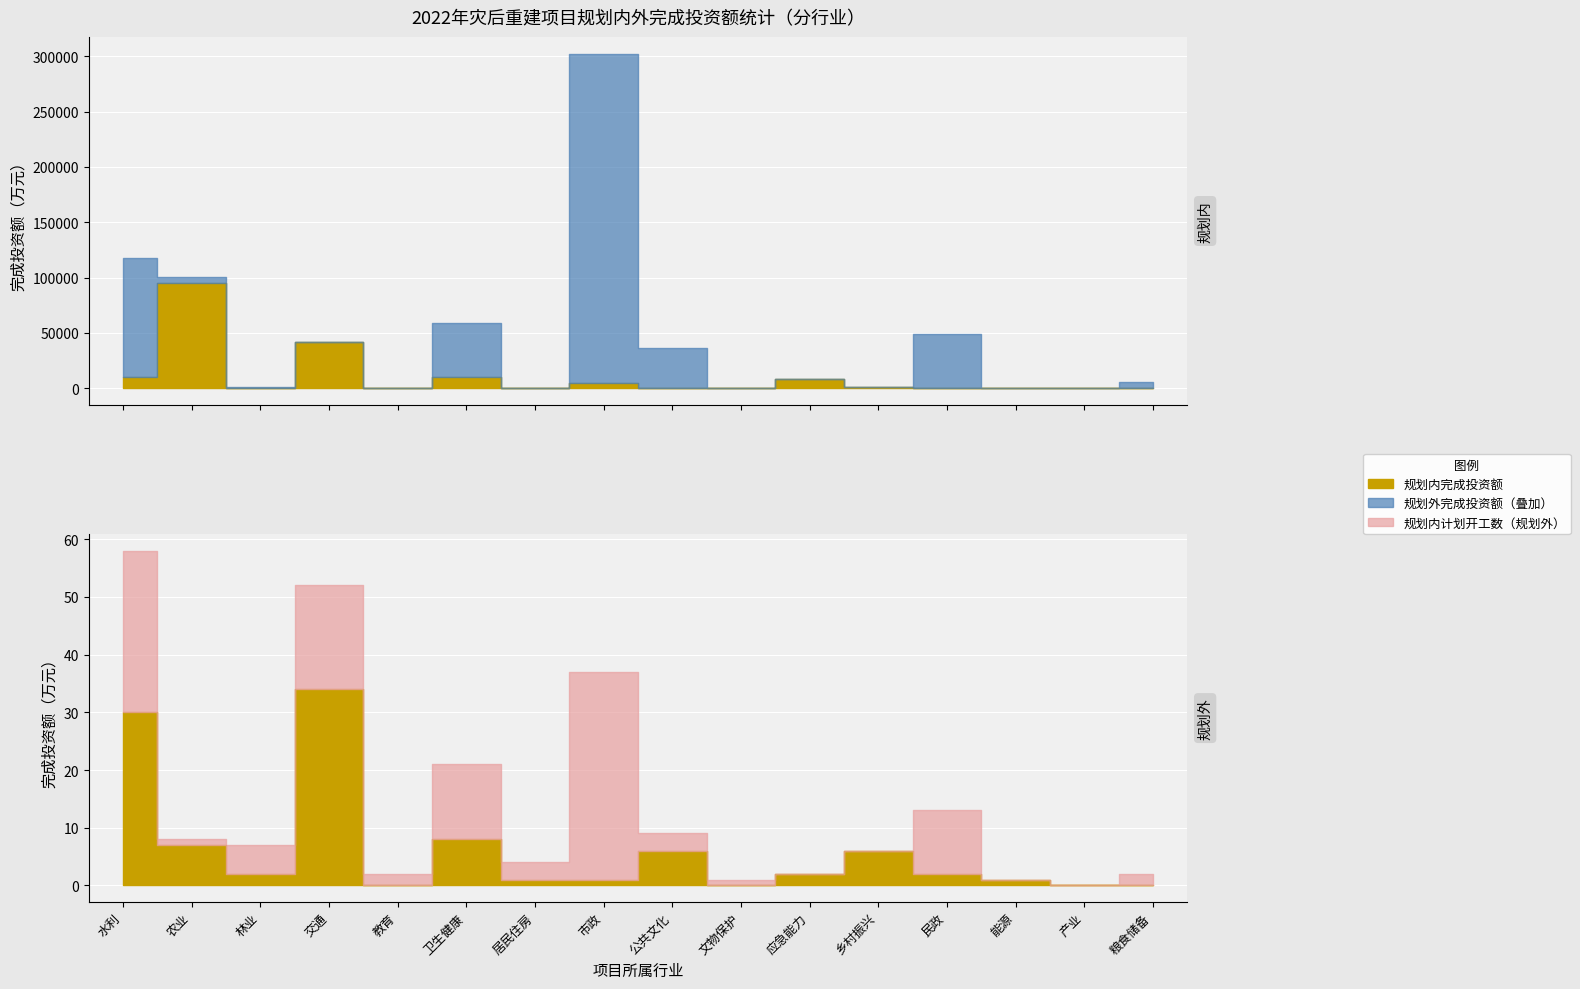

What is the difference between the second highest and second lowest values in the 已完成投资额（规划内，万元） series?

42225.2